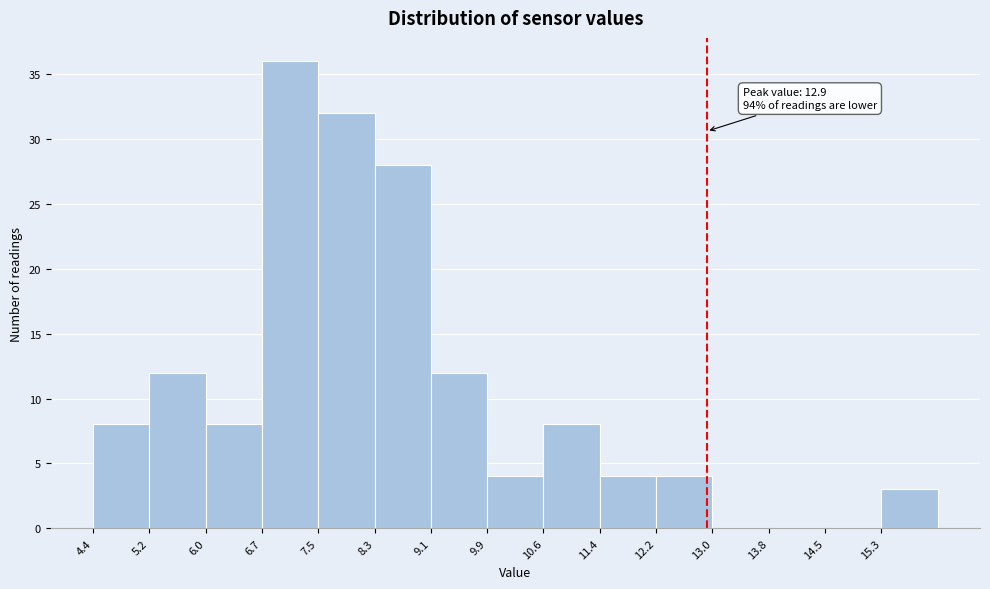

Over which range of the x-axis is the bar tallest?

6.74 to 7.52